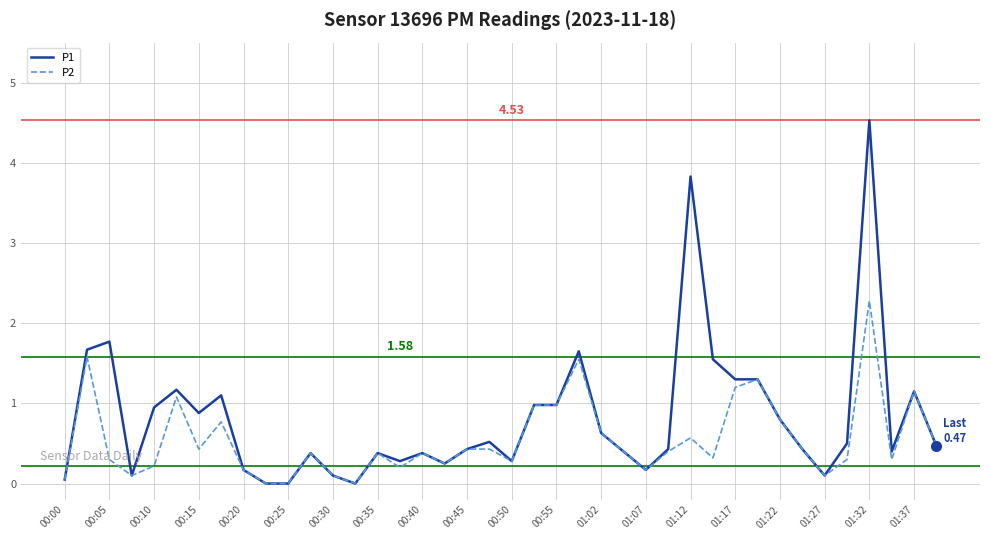

What is the sum of all P2 values?

21.9